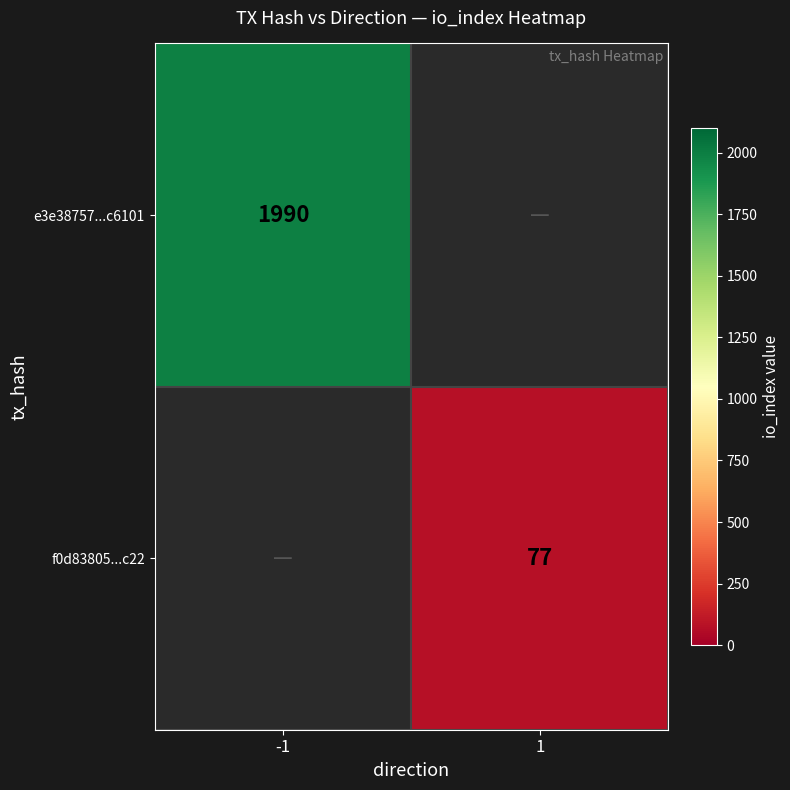

True or false: e3e38757...c6101 has a value of 898 at -1.

False